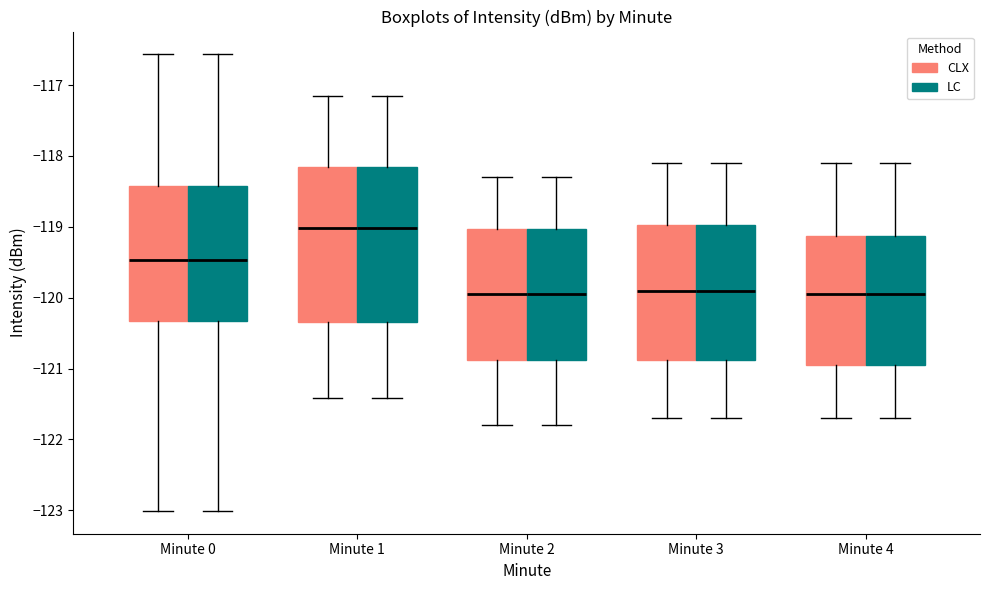

Reading left to right, transcribe this box plot: for each box, give where its median line is, the range the box spans, and where its two whiskers end, as read against the y-axis. The values are not printed on the chart, so give them approximately, as read against the axis.

Minute 0 (CLX): median -119.5, box -120.3 to -118.4, whiskers -123.0 to -116.6
Minute 0 (LC): median -119.5, box -120.3 to -118.4, whiskers -123.0 to -116.6
Minute 1 (CLX): median -119.0, box -120.3 to -118.2, whiskers -121.4 to -117.2
Minute 1 (LC): median -119.0, box -120.3 to -118.2, whiskers -121.4 to -117.2
Minute 2 (CLX): median -119.9, box -120.9 to -119.0, whiskers -121.8 to -118.3
Minute 2 (LC): median -119.9, box -120.9 to -119.0, whiskers -121.8 to -118.3
Minute 3 (CLX): median -119.9, box -120.9 to -119.0, whiskers -121.7 to -118.1
Minute 3 (LC): median -119.9, box -120.9 to -119.0, whiskers -121.7 to -118.1
Minute 4 (CLX): median -119.9, box -120.9 to -119.1, whiskers -121.7 to -118.1
Minute 4 (LC): median -119.9, box -120.9 to -119.1, whiskers -121.7 to -118.1